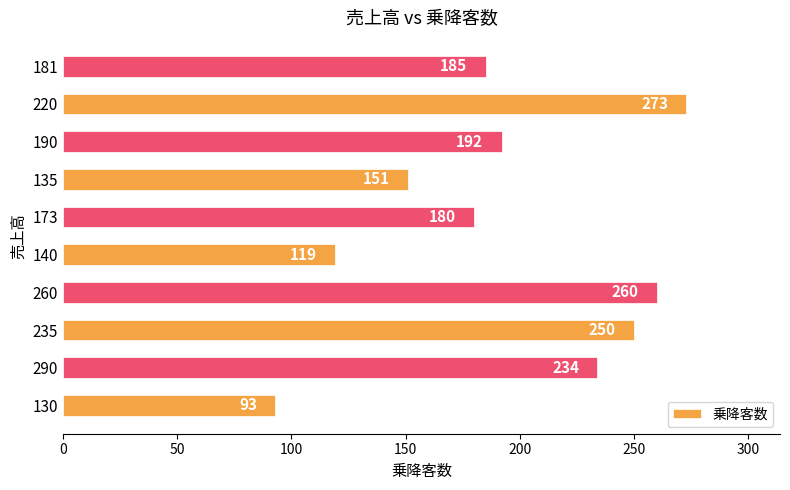

List the labels in order of value, smallest first.

130, 140, 135, 173, 181, 190, 290, 235, 260, 220